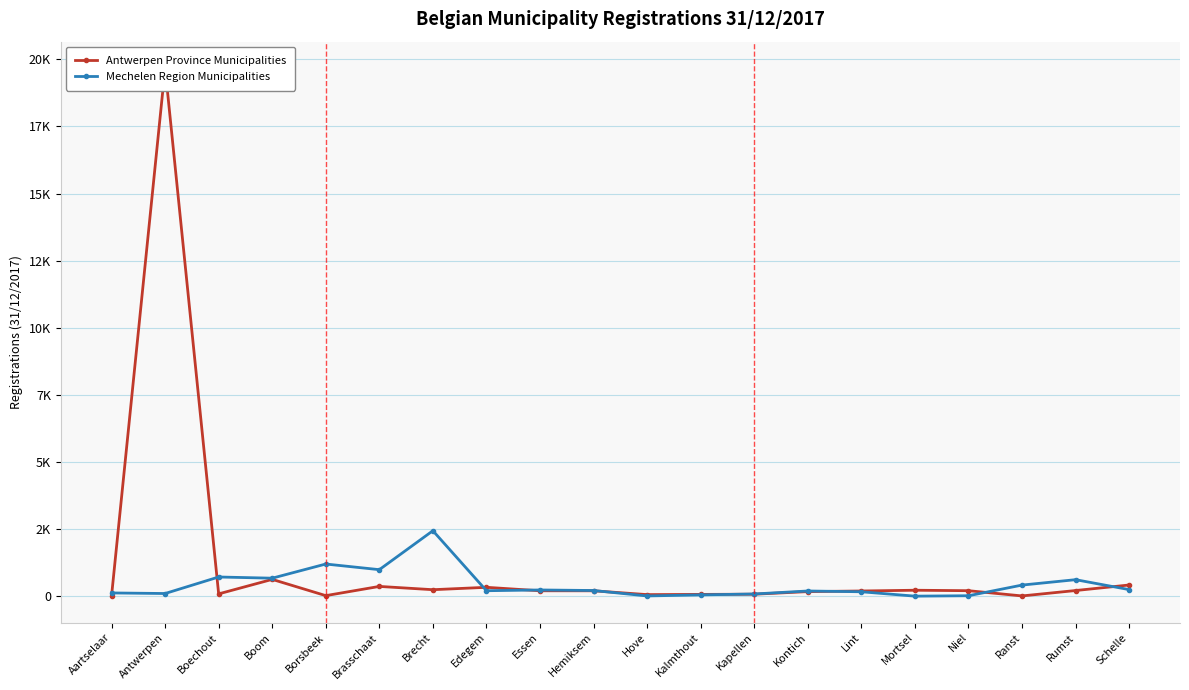

List the series in order of their overall mean, lowest first.

Mechelen Region Municipalities, Antwerpen Province Municipalities